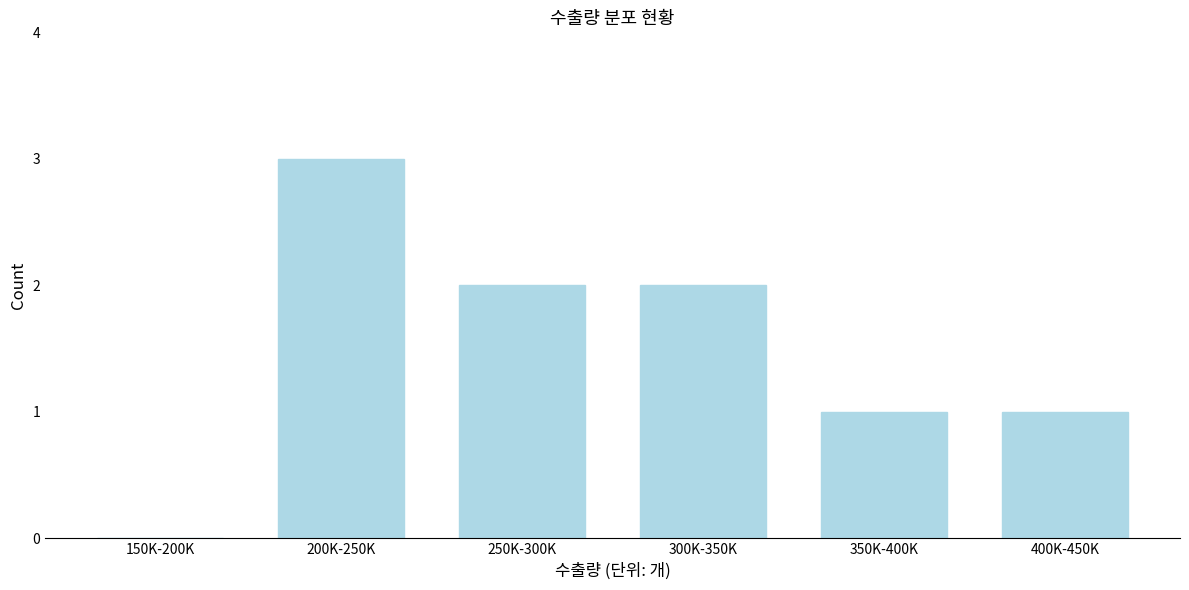

Reading right to left, what are all the values shown in this chart?

400K-450K=1	350K-400K=1	300K-350K=2	250K-300K=2	200K-250K=3	150K-200K=0